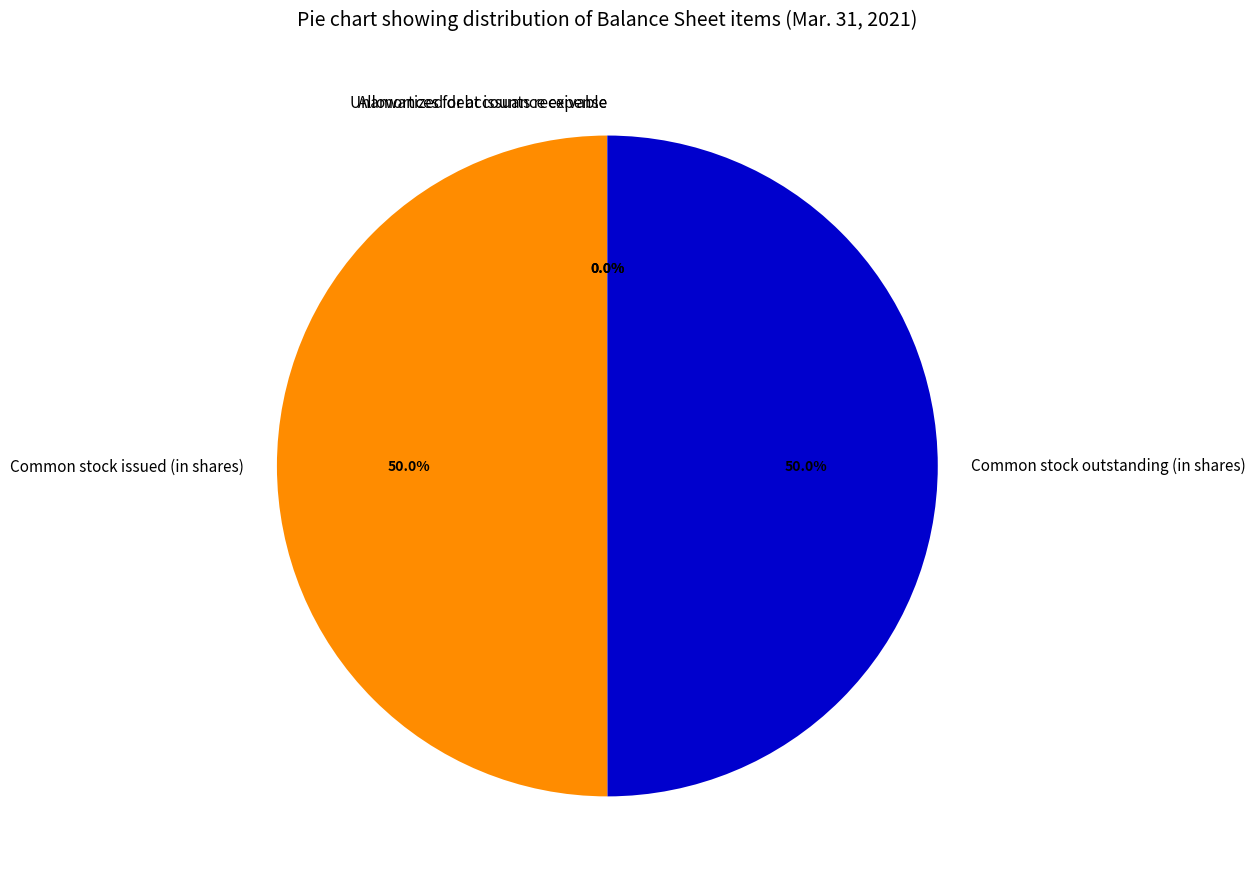

Is the sum of Common stock outstanding (in shares) and Common stock issued (in shares) greater than half?

Yes